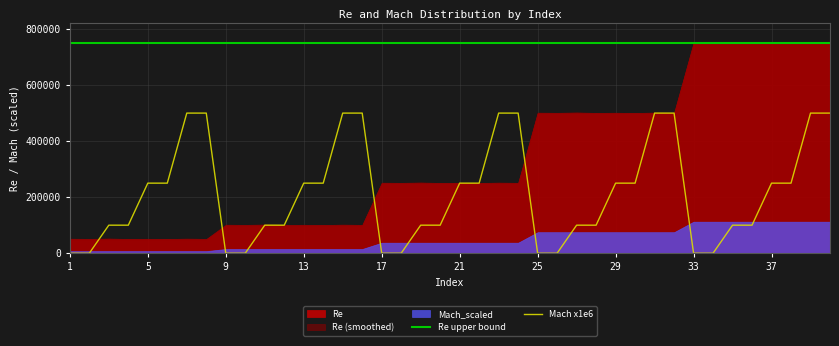

True or false: Re upper bound and Mach x1e6 intersect in this chart.

False